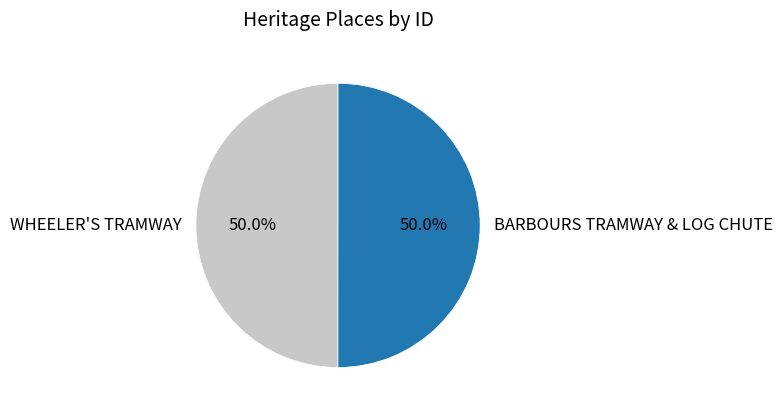

What is the ratio of the value at BARBOURS TRAMWAY & LOG CHUTE to the value at WHEELER'S TRAMWAY?

1.0